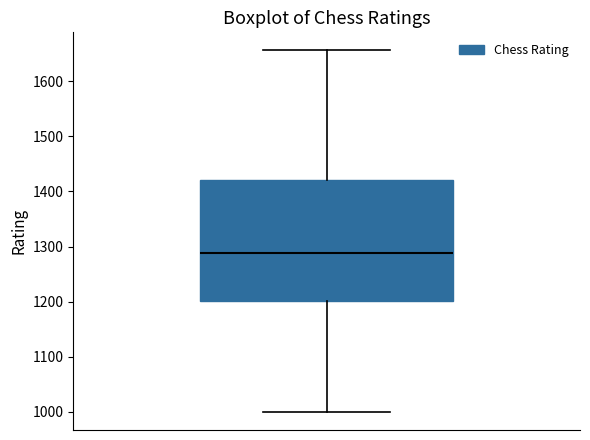

Transcribe this box plot: give where the median line is, the range the box spans, and where the two whiskers end, as read against the y-axis. The values are not printed on the chart, so give them approximately, as read against the axis.

median 1290, box 1200 to 1420, whiskers 1000 to 1660